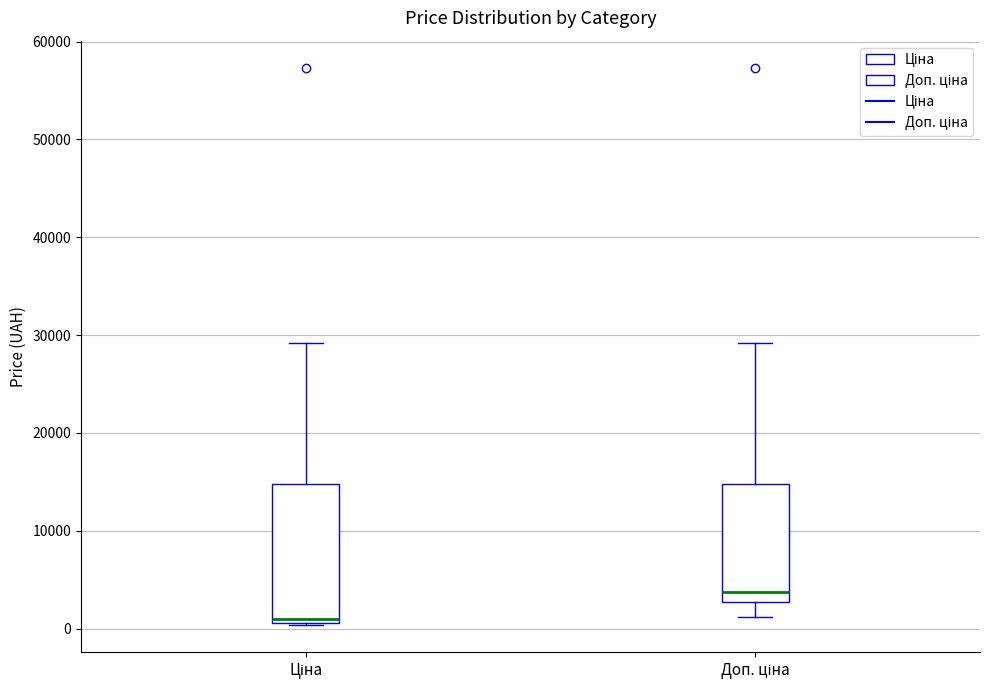

Where is the lower edge of the box for Доп. ціна on the y-axis? The values are not printed on the chart, so give them approximately, as read against the axis.

3000